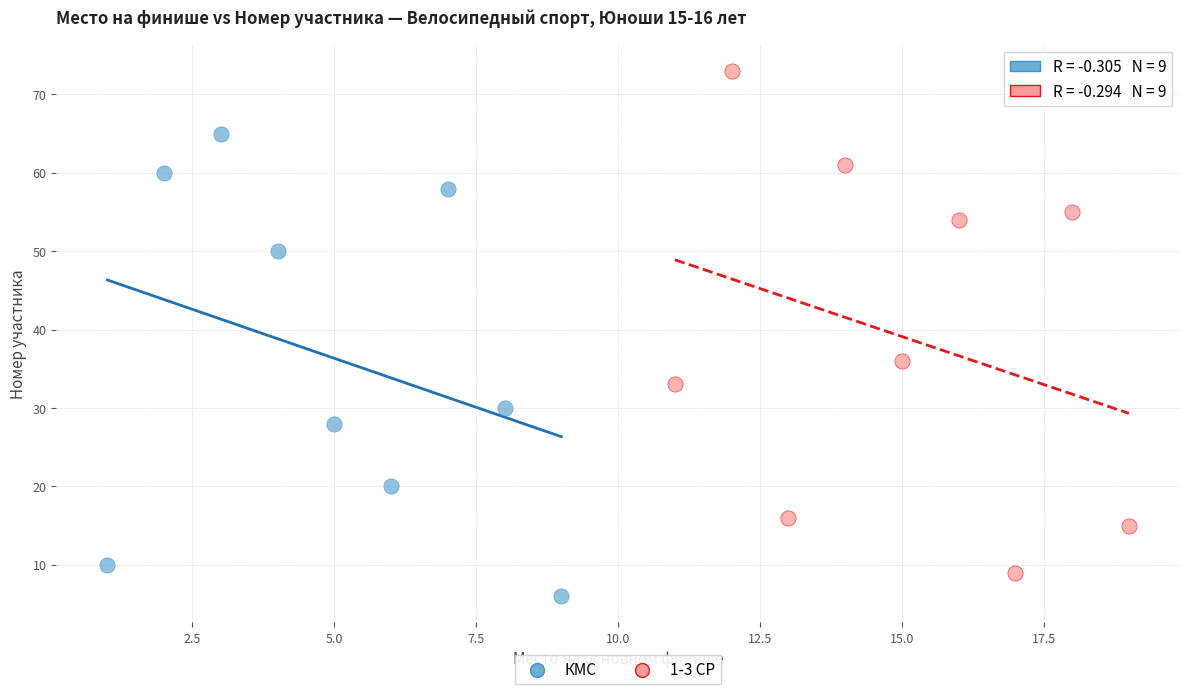

Which series reaches the minimum Y coordinate?

КМС